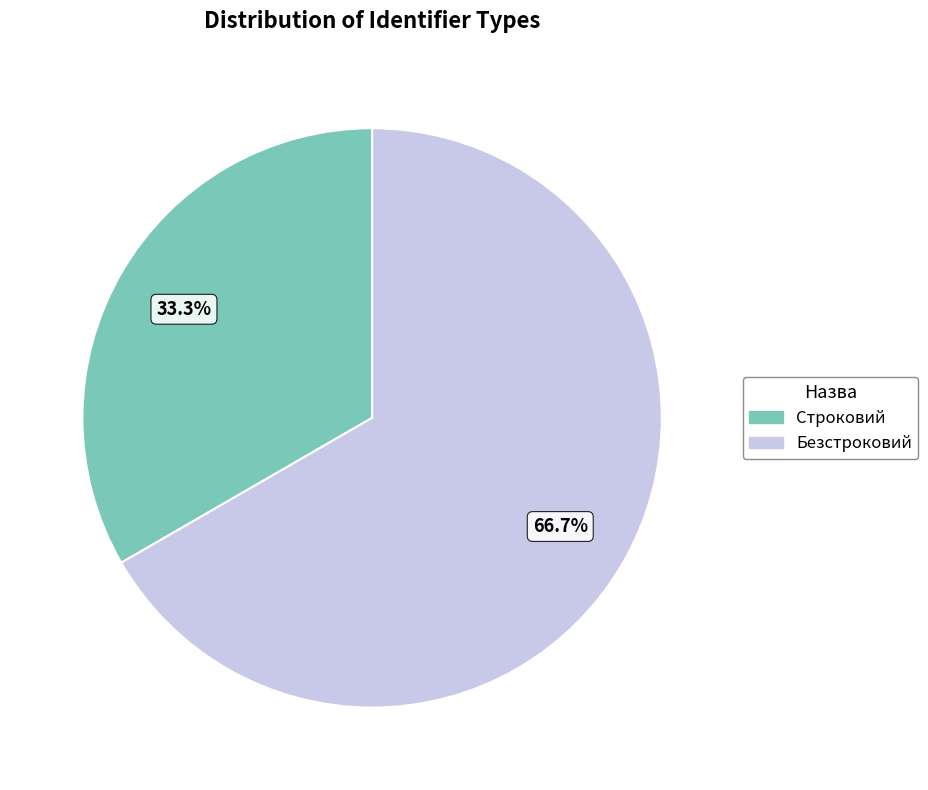

Which category accounts for the majority?

Безстроковий